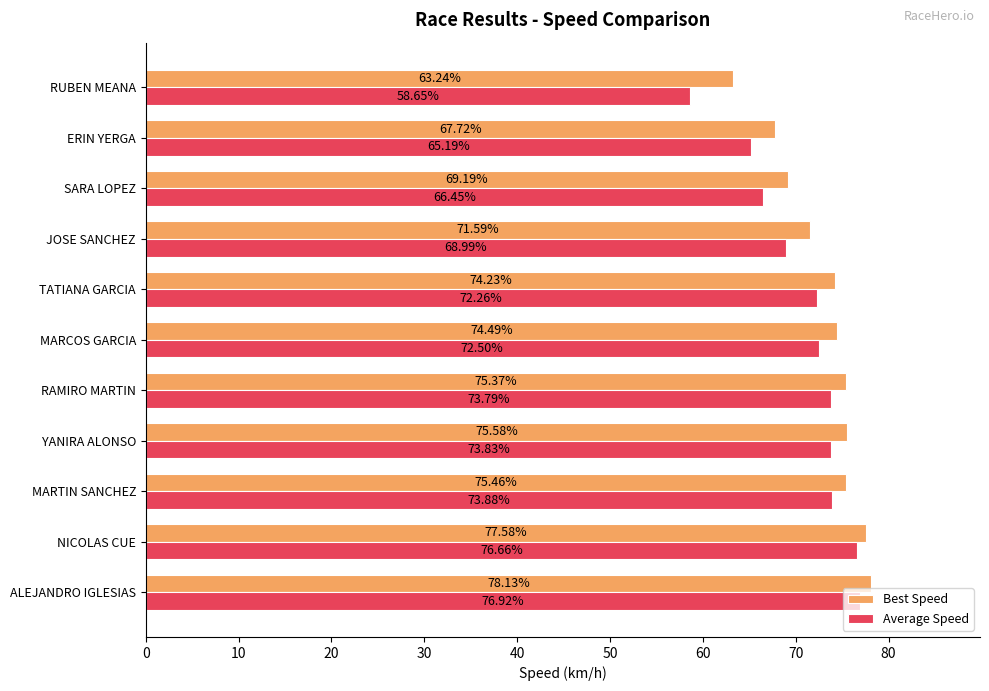

Rank the series at JOSE SANCHEZ from lowest to highest value.

Average Speed, Best Speed